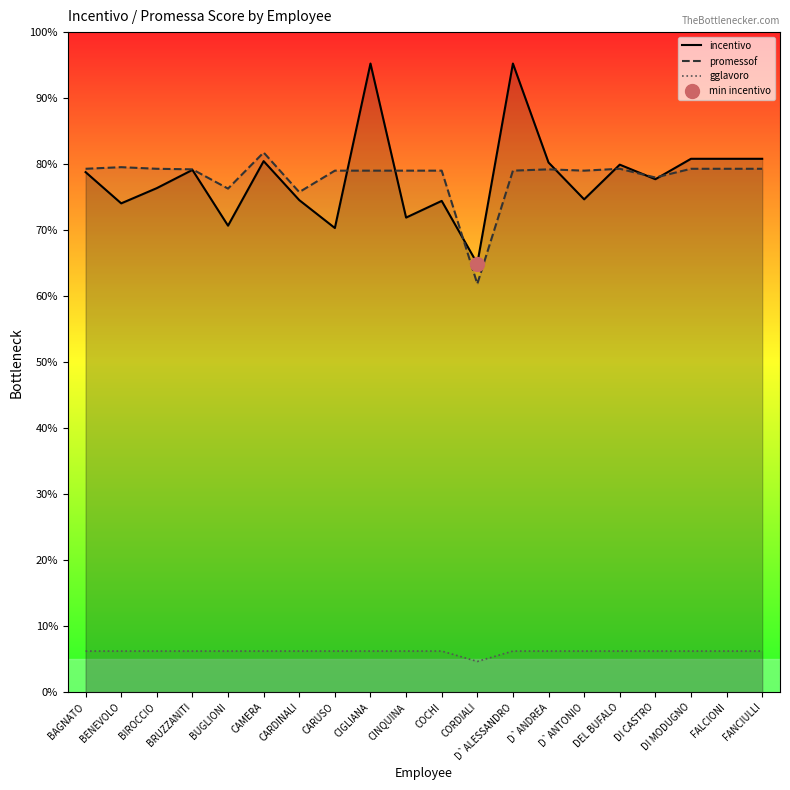

Between CIGLIANA and CARDINALI, which is larger?

CIGLIANA